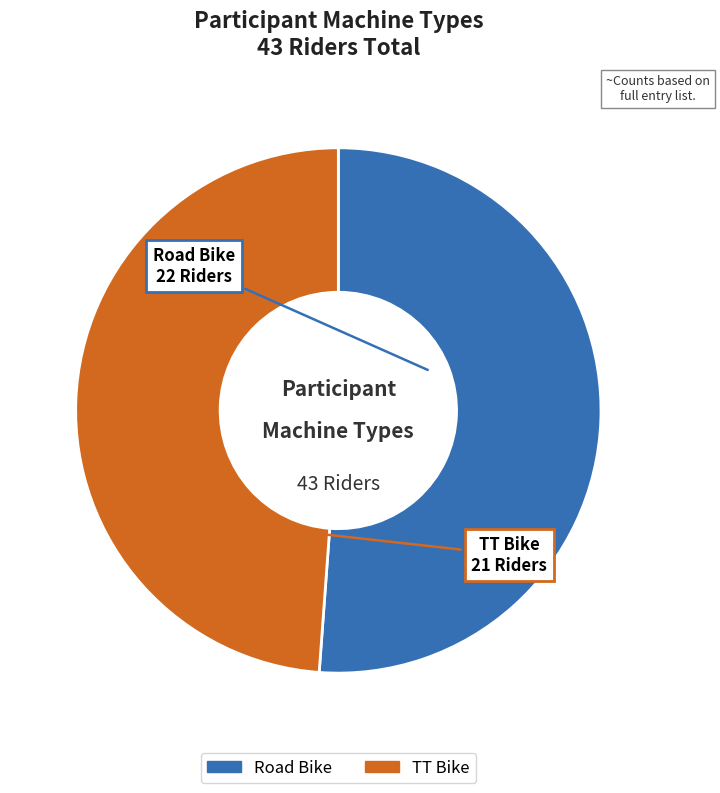

What is the ratio of the value at TT Bike to the value at Road Bike?

1.0